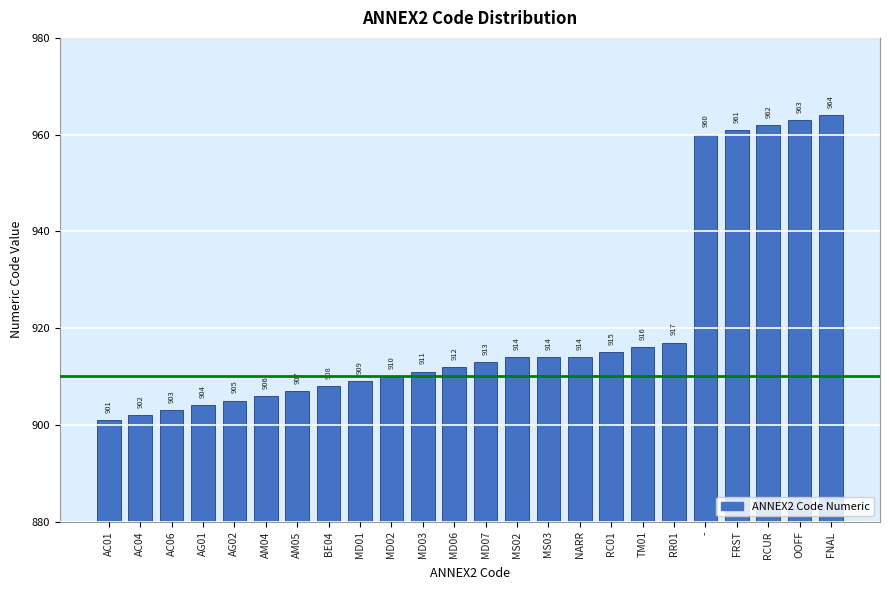

Reading left to right, transcribe all the data shown in this chart.

901	902	903	904	905	906	907	908	909	910	911	912	913	914	914	914	915	916	917	960	961	962	963	964